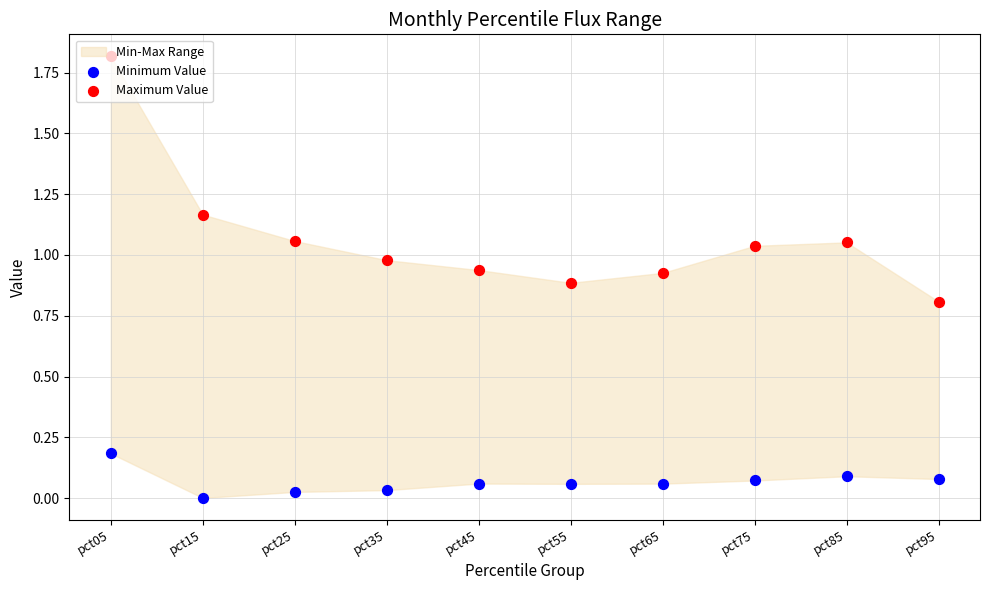

At which category is the sum across all series the highest?

pct05